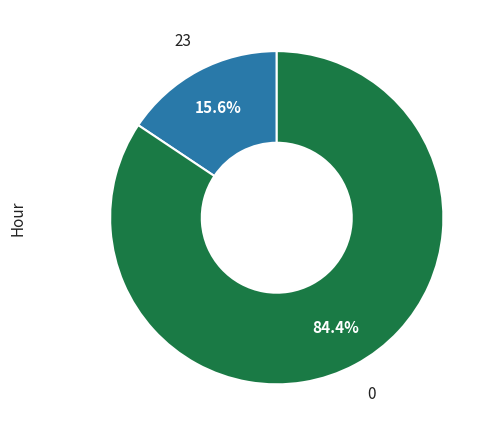

Does any single category account for the majority?

Yes